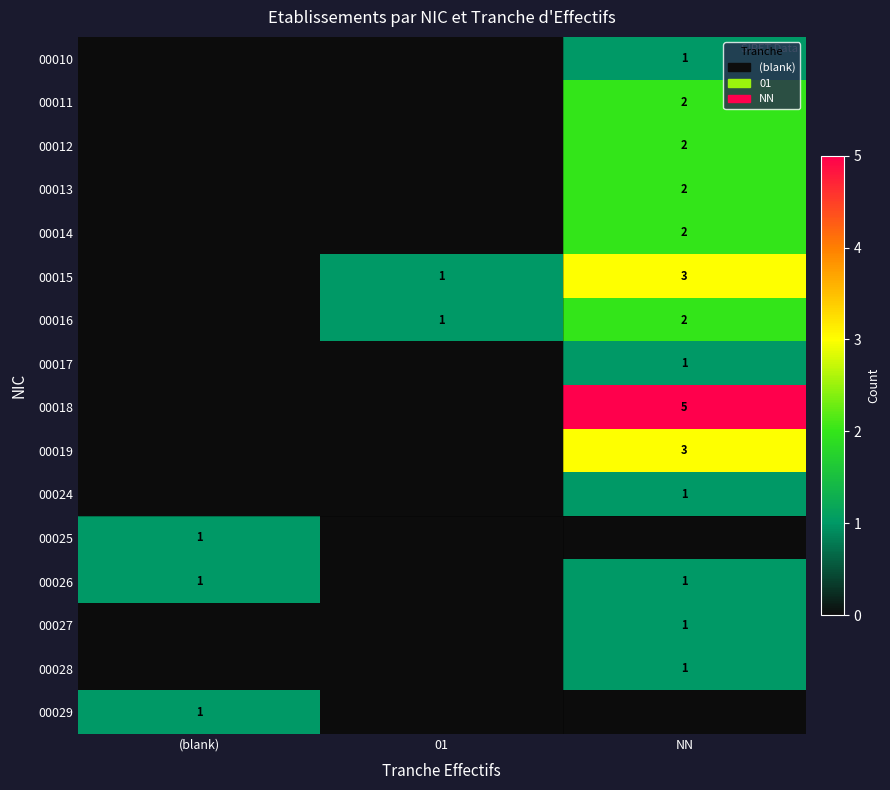

The value of 00014 at NN is 1. True or false?

False